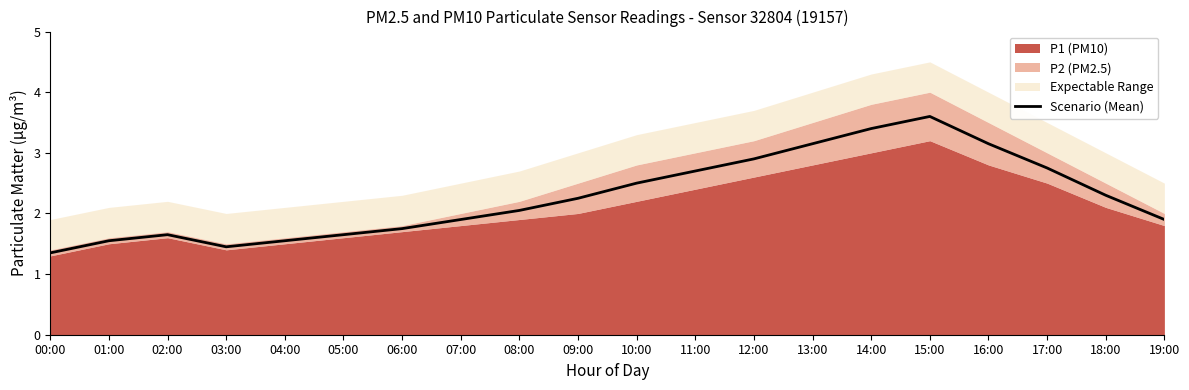

Reading left to right, transcribe all the data shown in this chart.

00:00=1.4	01:00=1.6	02:00=1.6	03:00=1.4	04:00=1.6	05:00=1.6	06:00=1.8	07:00=1.9	08:00=2.0	09:00=2.2	10:00=2.5	11:00=2.7	12:00=2.9	13:00=3.1	14:00=3.4	15:00=3.6	16:00=3.1	17:00=2.8	18:00=2.3	19:00=1.9